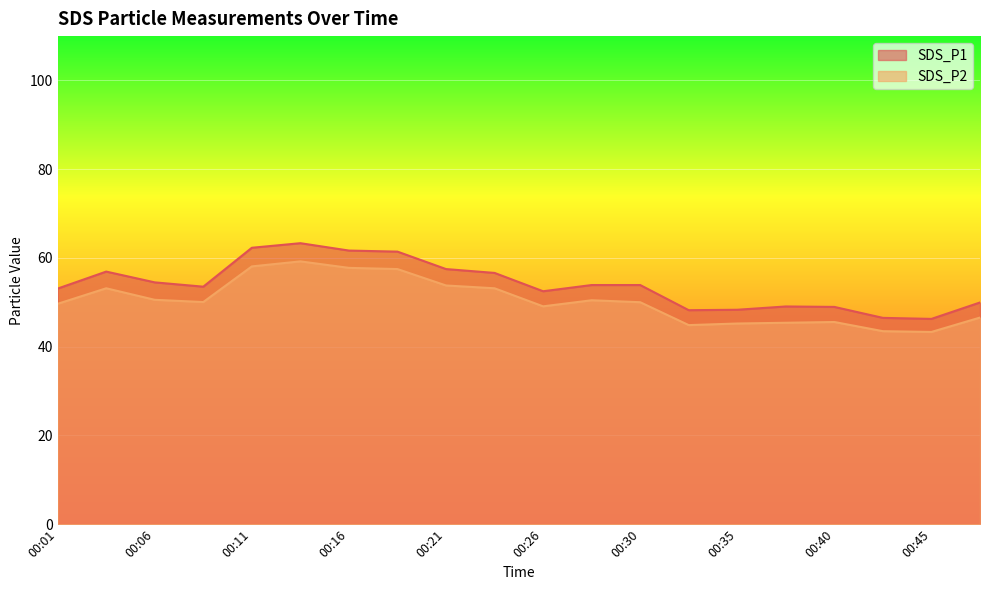

What is the value of the SDS_P1 point at the 2nd from the left?

56.9